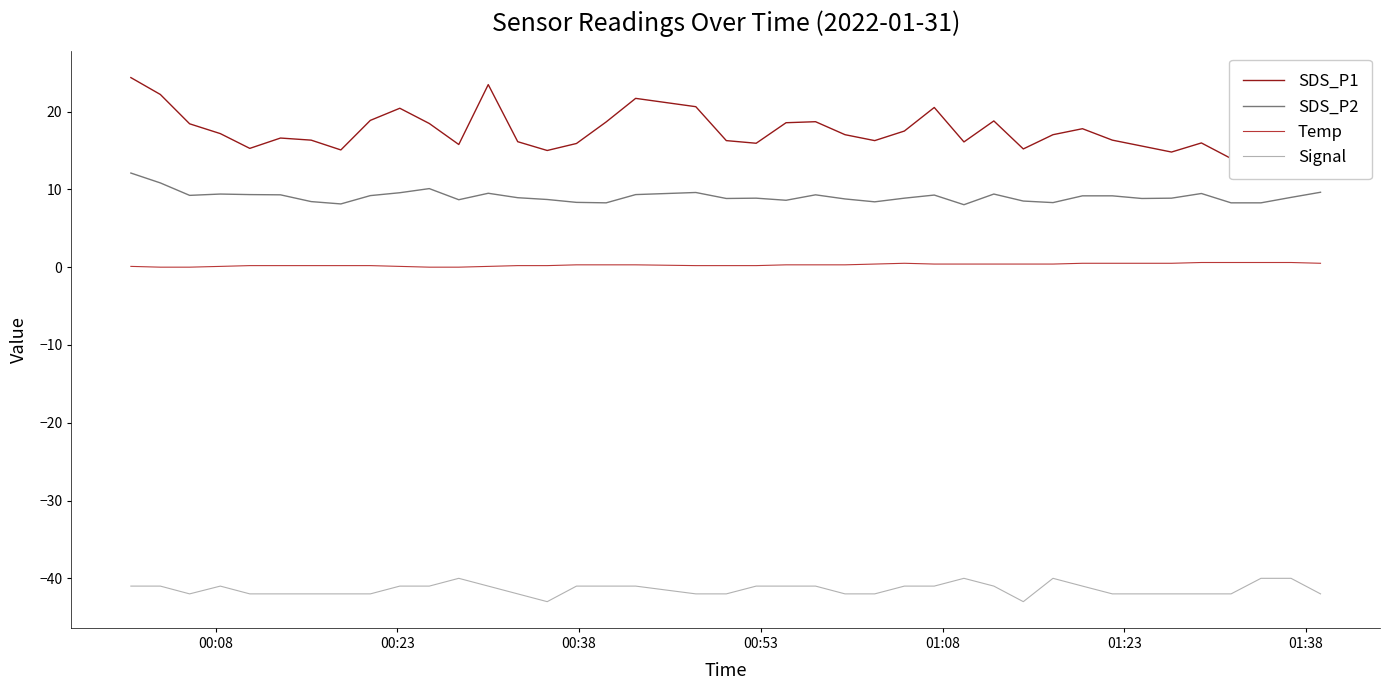

True or false: Signal and SDS_P2 cross at least once.

False